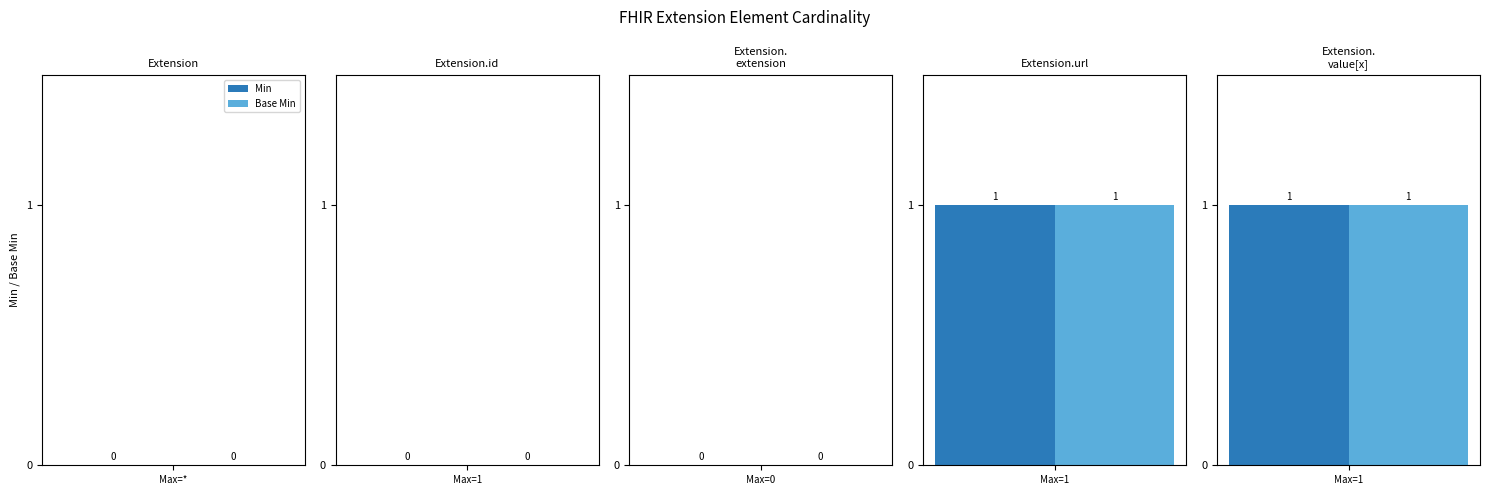

Where is Min nearest to the value 0?

Extension